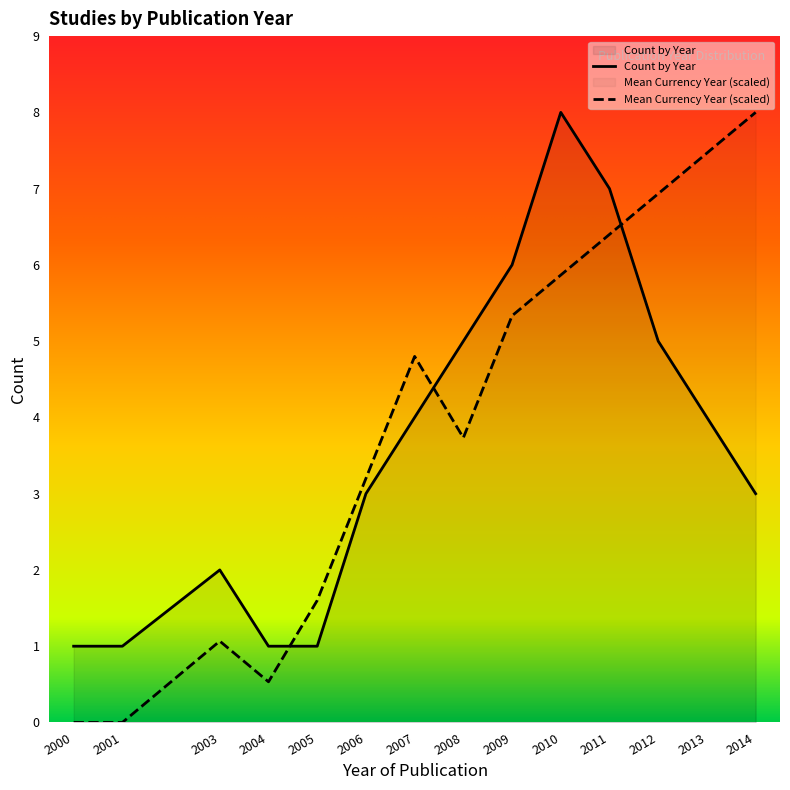

What is the average value?

4